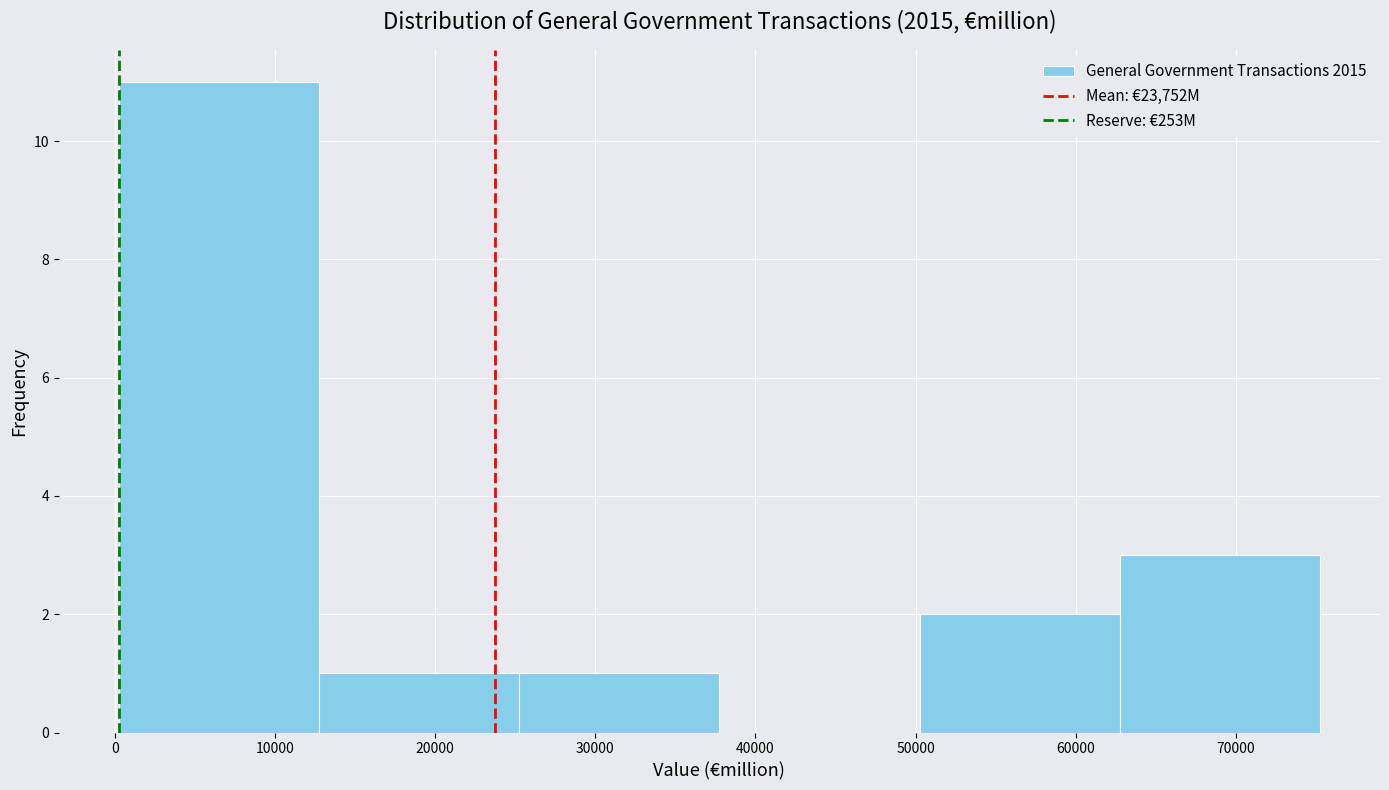

Reading left to right, list every bar in this chart as the range it spans on the x-axis followed by its height. Neither the bar edges nor the heights are printed on the chart, so give them approximately, as read against the axes.

0 to 13000: 11
13000 to 25000: 1
25000 to 38000: 1
38000 to 50000: 0
50000 to 63000: 2
63000 to 75000: 3